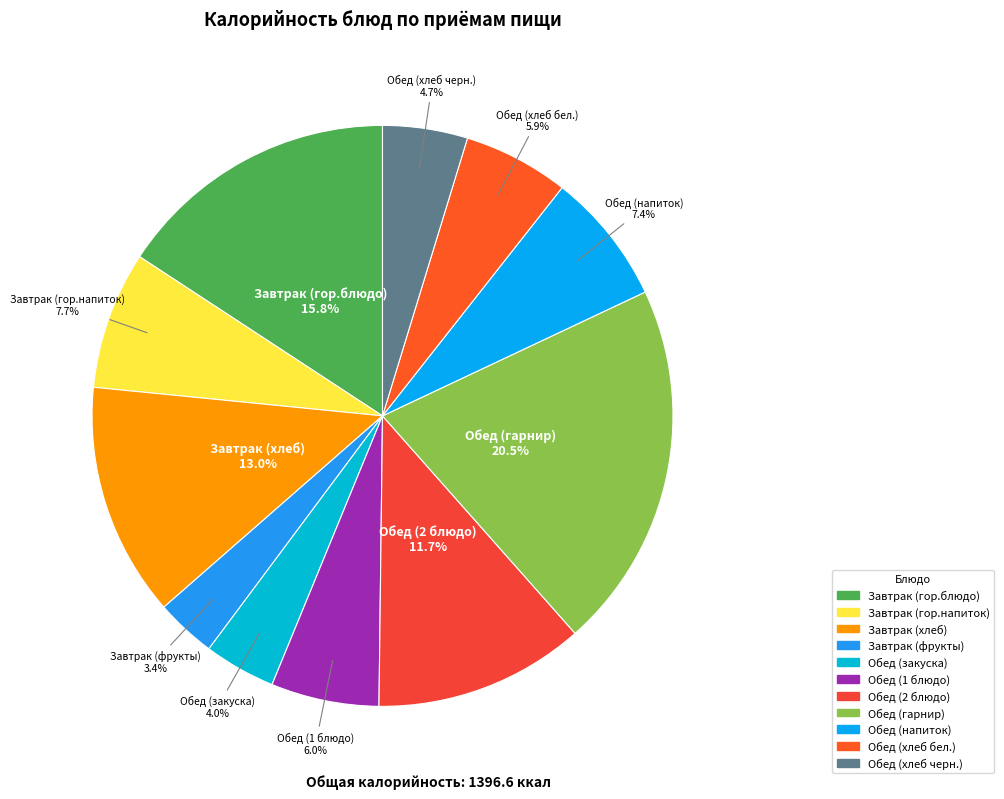

Combined, do Обед (хлеб бел.) and Обед (закуска) account for over 50%?

No